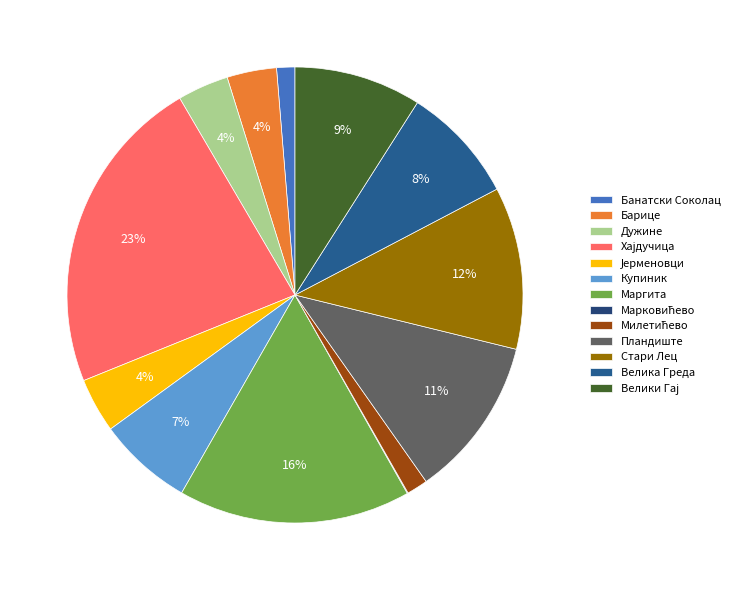

Is there a majority slice in this chart?

No